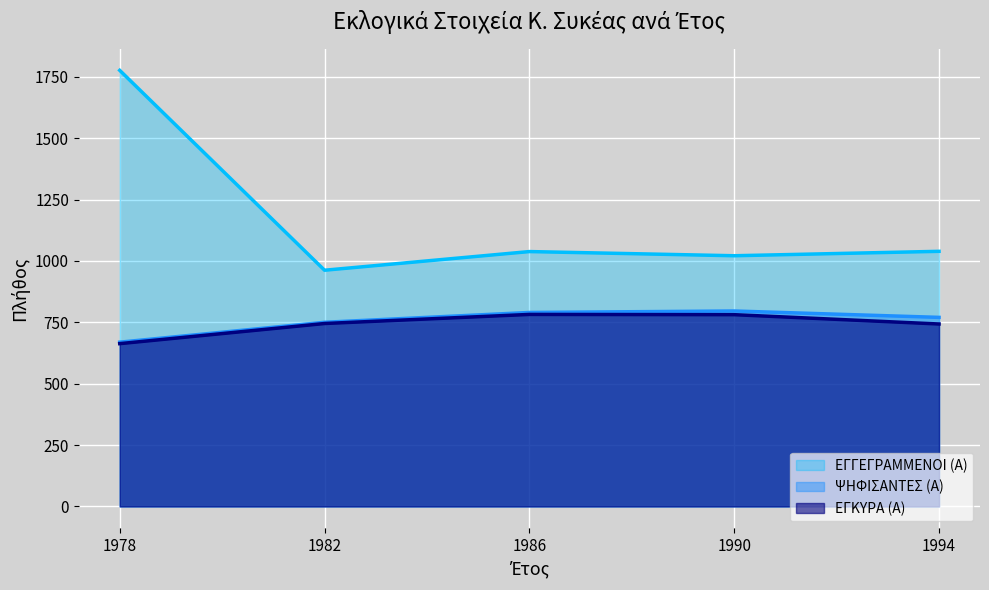

True or false: ΕΓΓΕΓΡΑΜΜΕΝΟΙ (Α) and ΨΗΦΙΣΑΝΤΕΣ (Α) intersect in this chart.

False